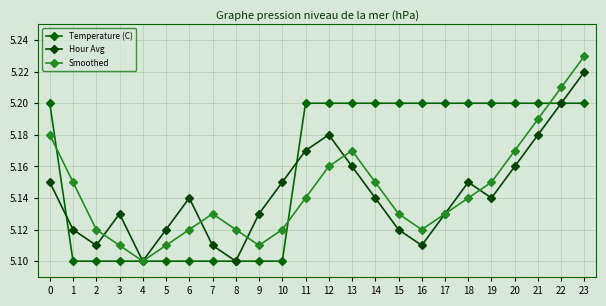

The value of Temperature (C) at 19 is 5.2. True or false?

True